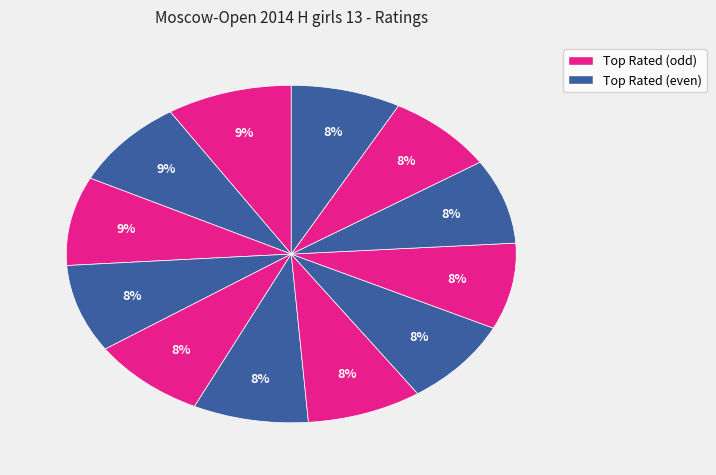

Count the number of slices in the pie.

12